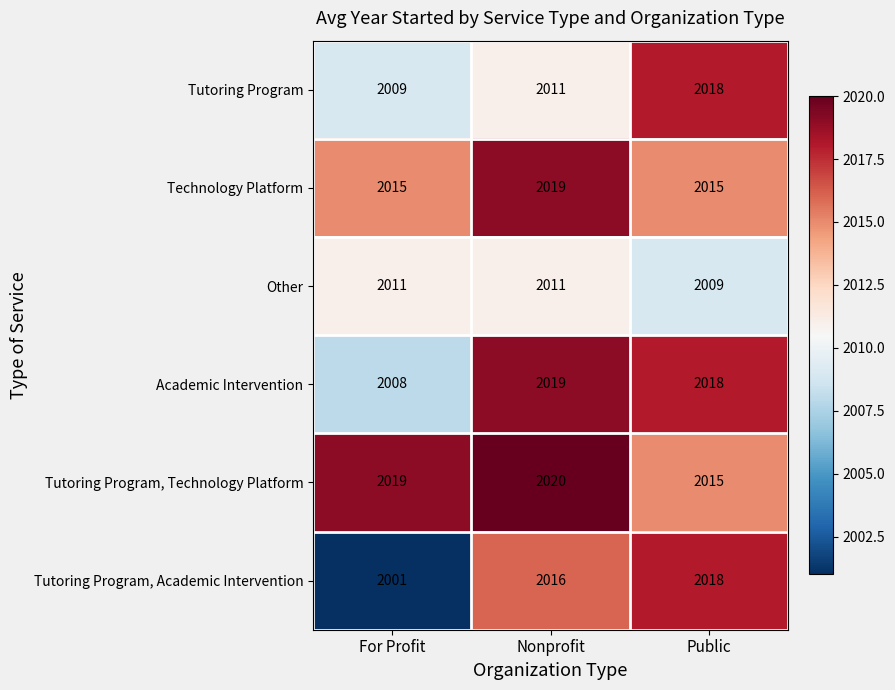

Which category has the lowest value across all series?

For Profit